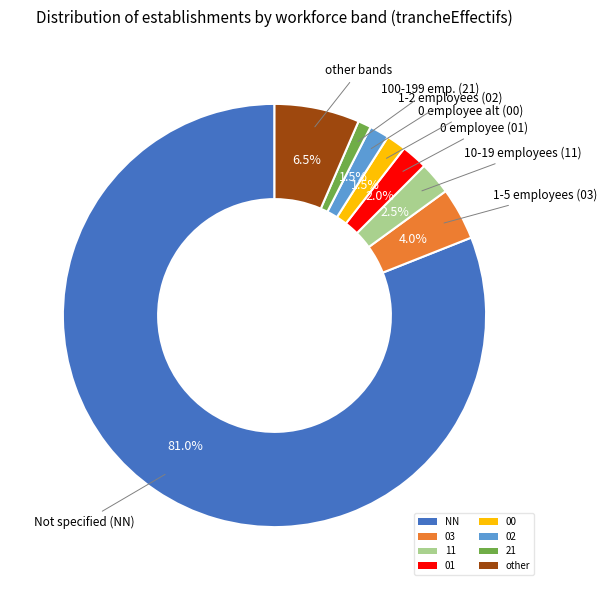

What is the ratio of the value at other to the value at 00?

4.3